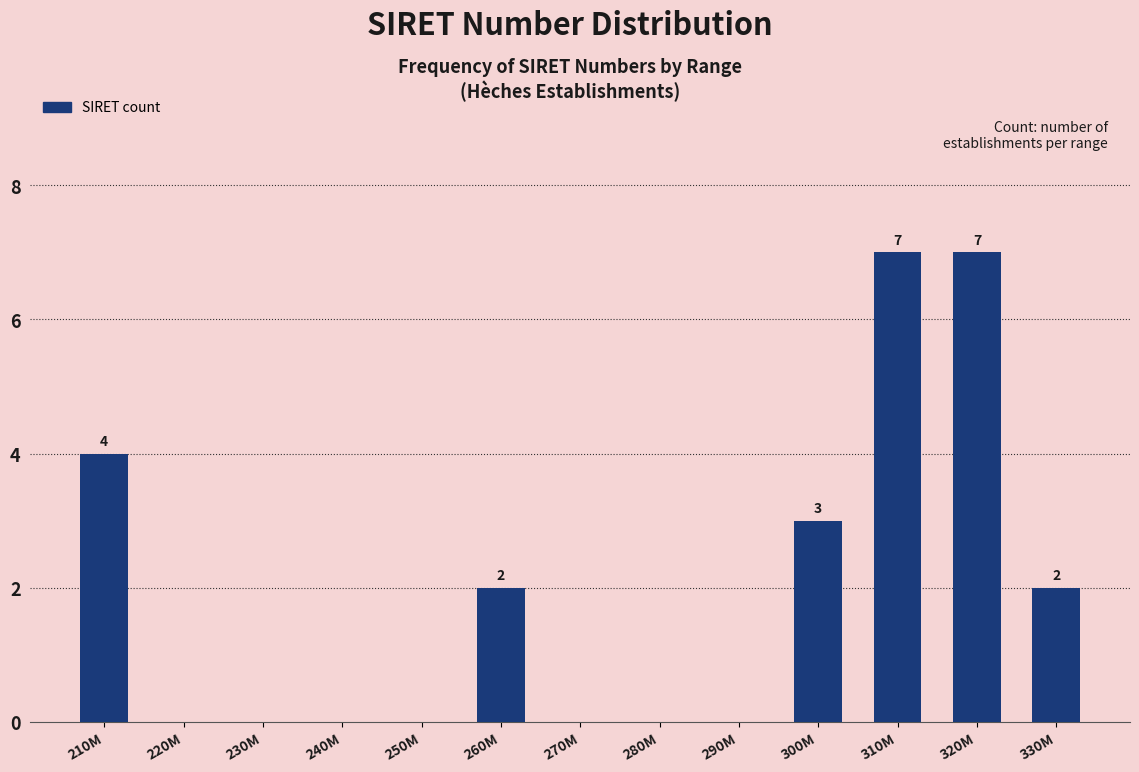

Reading left to right, extract all data points from this chart.

210M=4	220M=0	230M=0	240M=0	250M=0	260M=2	270M=0	280M=0	290M=0	300M=3	310M=7	320M=7	330M=2